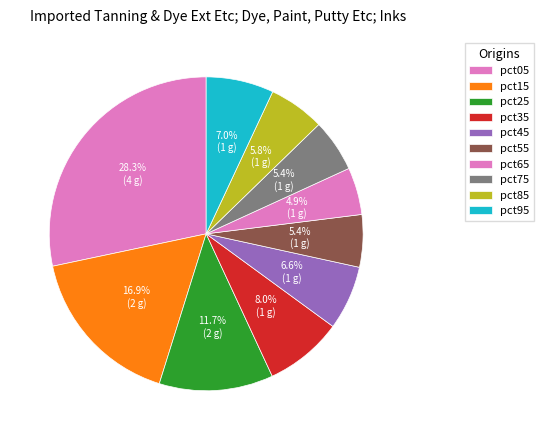

Combined, what portion of the pie is pct55 and pct15?

22.3%